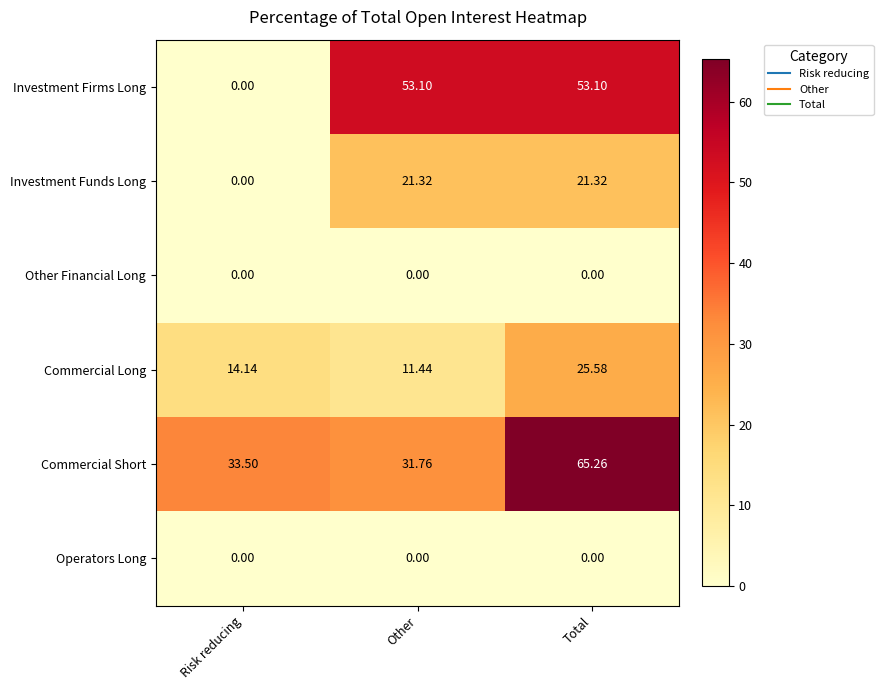

At which category does the chart reach its peak across all series?

Total